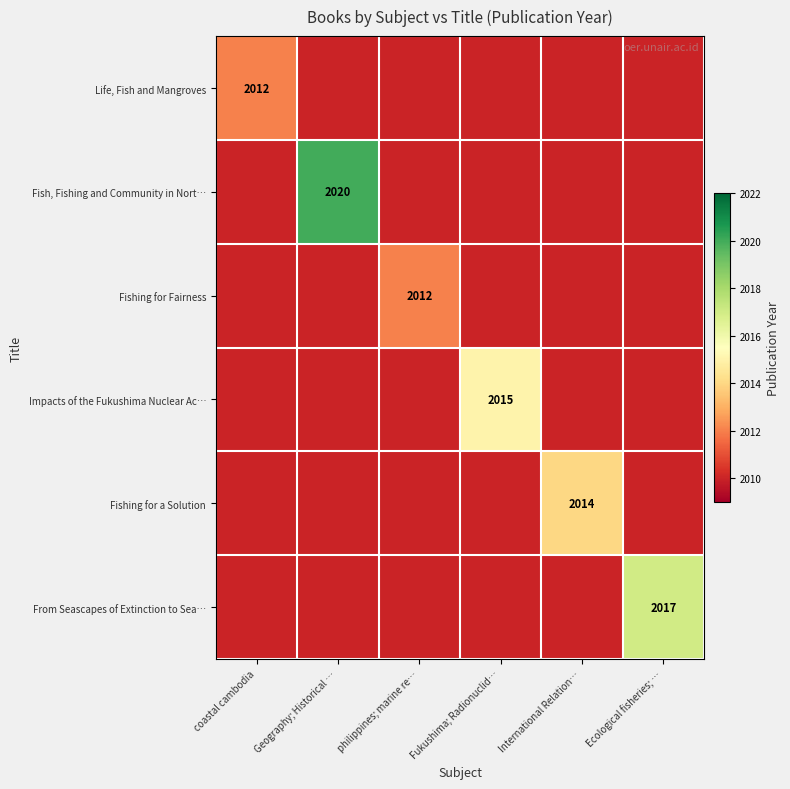

Is it true that From Seascapes of Extinction to Sea… equals 3328 at Ecological fisheries; …?

False